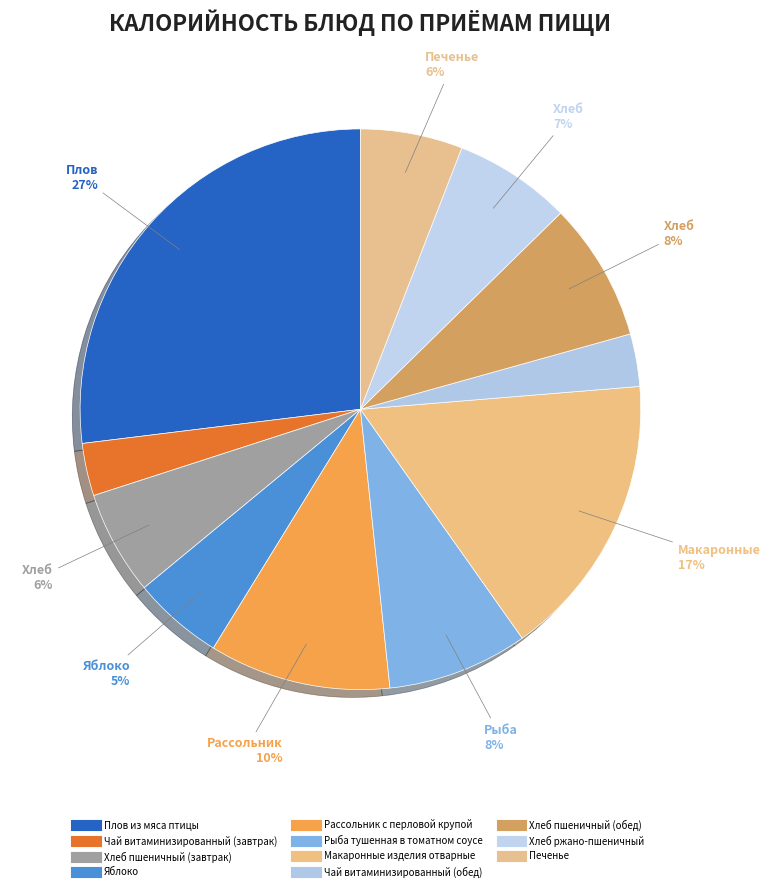

Rank the categories by value from lowest to highest.

Чай витаминизированный (завтрак), Чай витаминизированный (обед), Яблоко, Печенье, Хлеб пшеничный (завтрак), Хлеб ржано-пшеничный, Хлеб пшеничный (обед), Рыба тушенная в томатном соусе, Рассольник с перловой крупой, Макаронные изделия отварные, Плов из мяса птицы